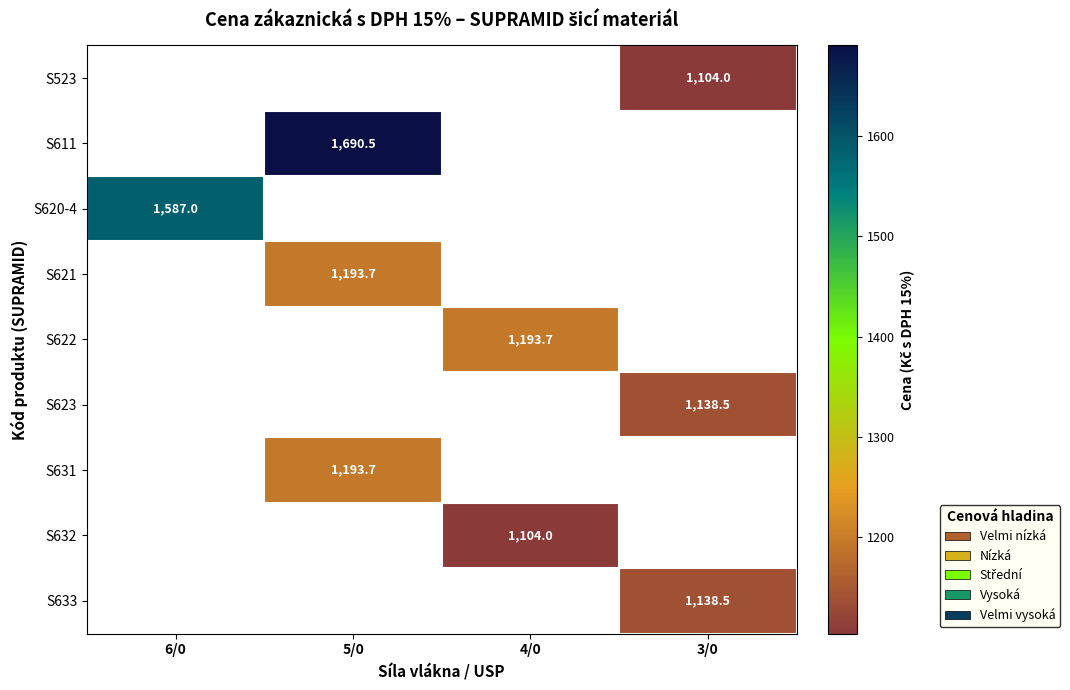

At which category does the chart reach its peak across all series?

5/0